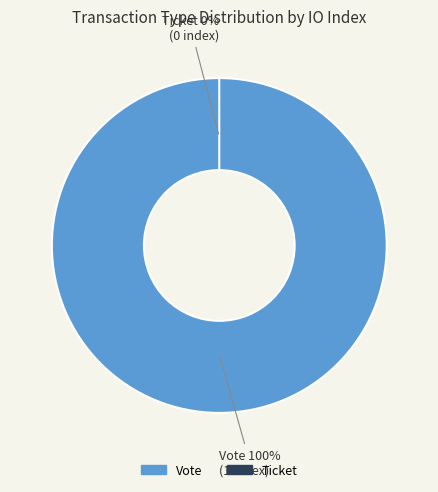

The Ticket slice represents 0% of the pie. True or false?

True